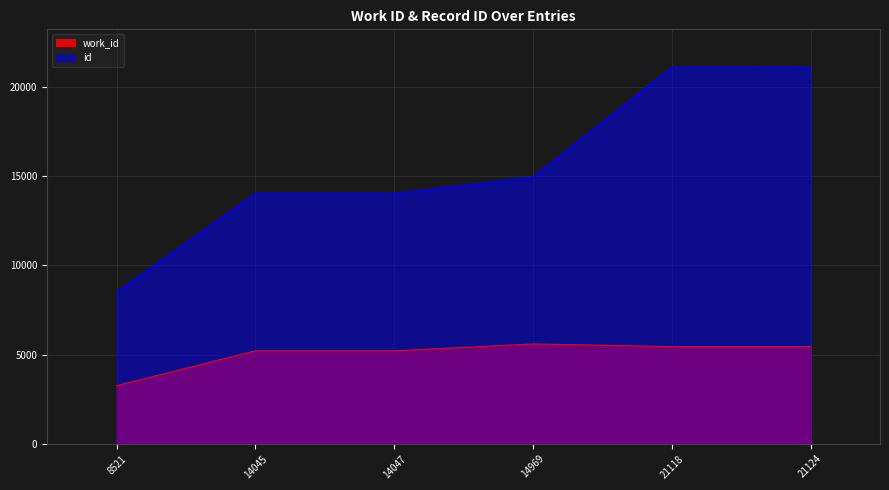

Does the chart display data point markers on the line(s)?

No